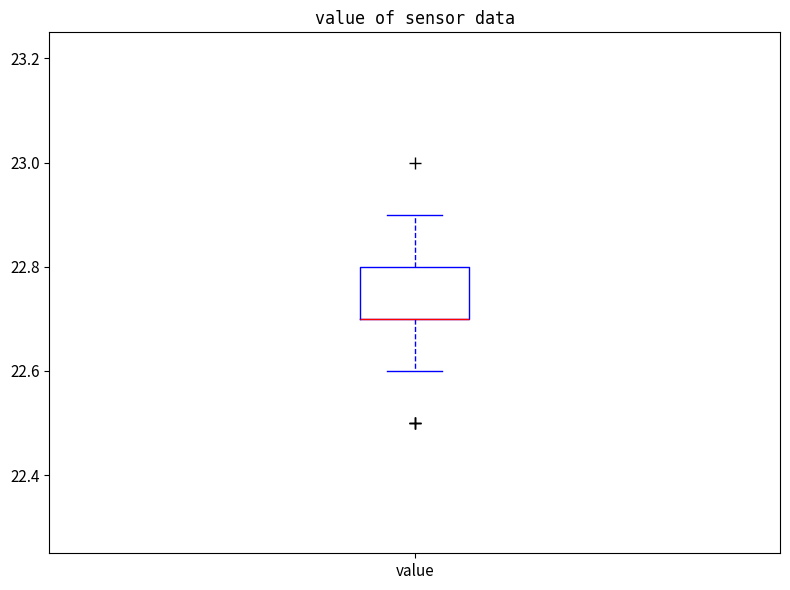

Transcribe this box plot: give where the median line is, the range the box spans, and where the two whiskers end, as read against the y-axis. The values are not printed on the chart, so give them approximately, as read against the axis.

median 22.7 (drawn on the box's lower edge), box 22.7 to 22.8, whiskers 22.6 to 22.9